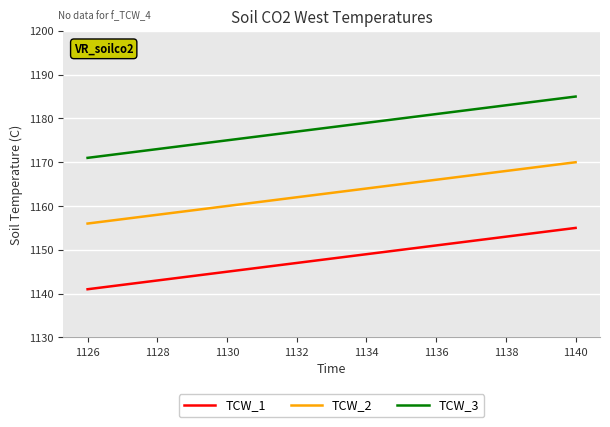

Reading left to right, transcribe all the data shown in this chart.

TCW_1: 1141	1142	1143	1144	1145	1146	1147	1148	1149	1150	1151	1152	1153	1154	1155
TCW_2: 1156	1157	1158	1159	1160	1161	1162	1163	1164	1165	1166	1167	1168	1169	1170
TCW_3: 1171	1172	1173	1174	1175	1176	1177	1178	1179	1180	1181	1182	1183	1184	1185